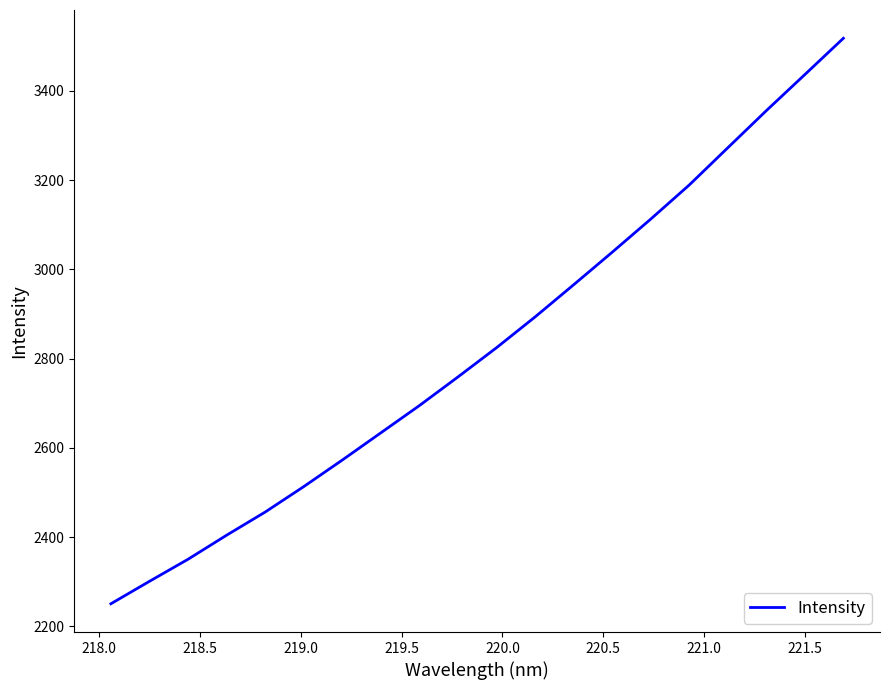

What is the maximum value shown in the chart?

3517.8